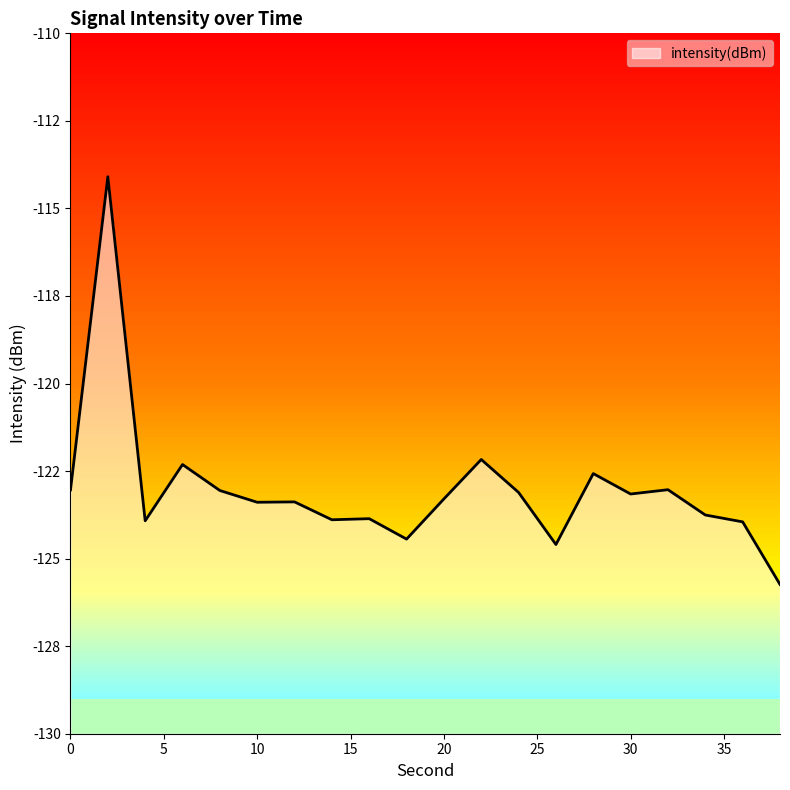

True or false: the data shows -32.5 at 4.

False